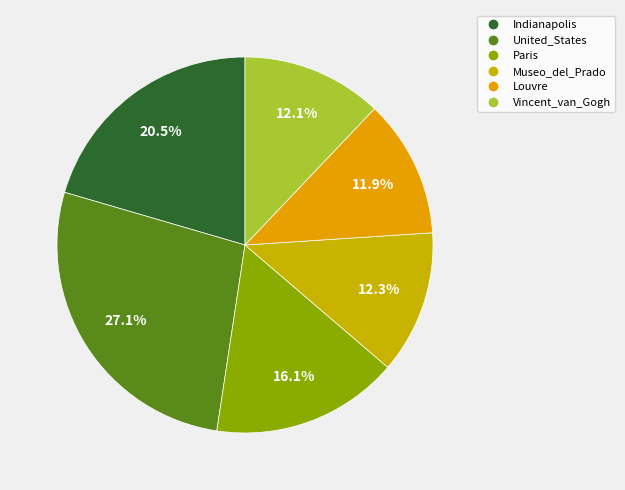

Approximately how many times larger is the value at Indianapolis compared to Vincent_van_Gogh?

1.7